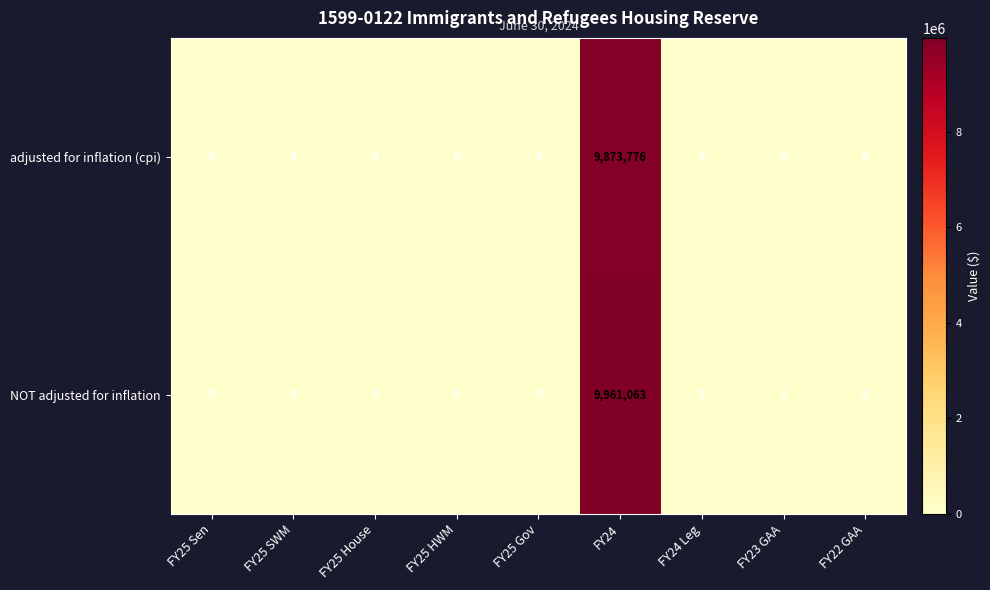

The adjusted for inflation (cpi) series shows 5344697 at FY25 House. True or false?

False